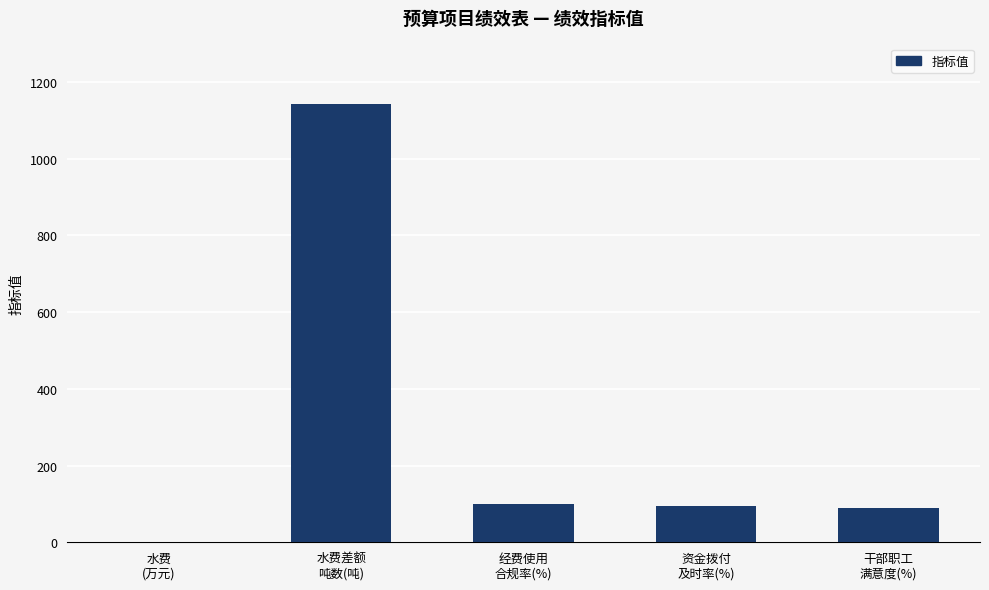

What is the maximum value shown in the chart?

1141.7